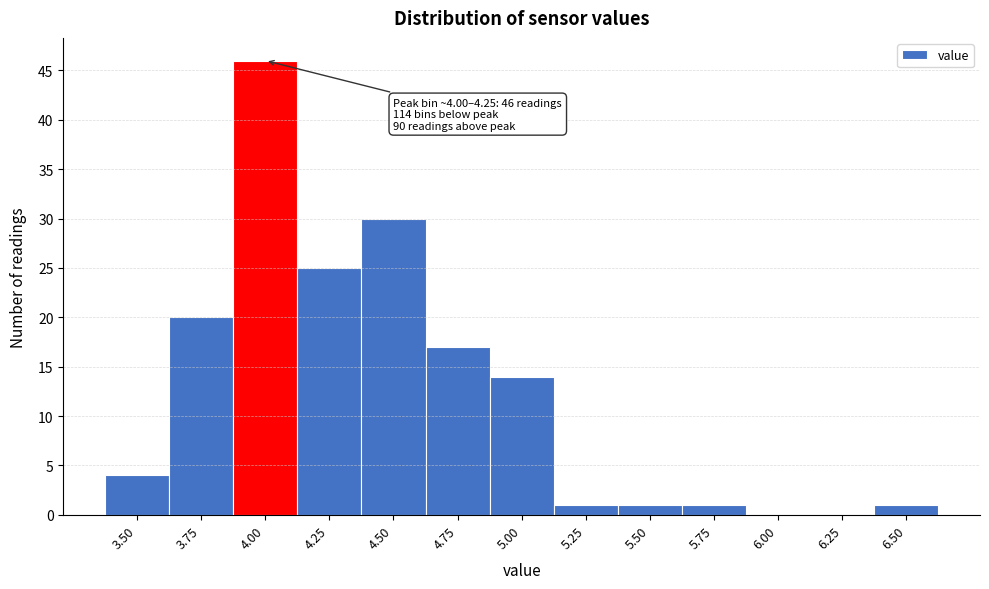

Reading left to right, what are all the values shown in this chart?

3.50=4	3.75=20	4.00=46	4.25=25	4.50=30	4.75=17	5.00=14	5.25=1	5.50=1	5.75=1	6.00=0	6.25=0	6.50=1